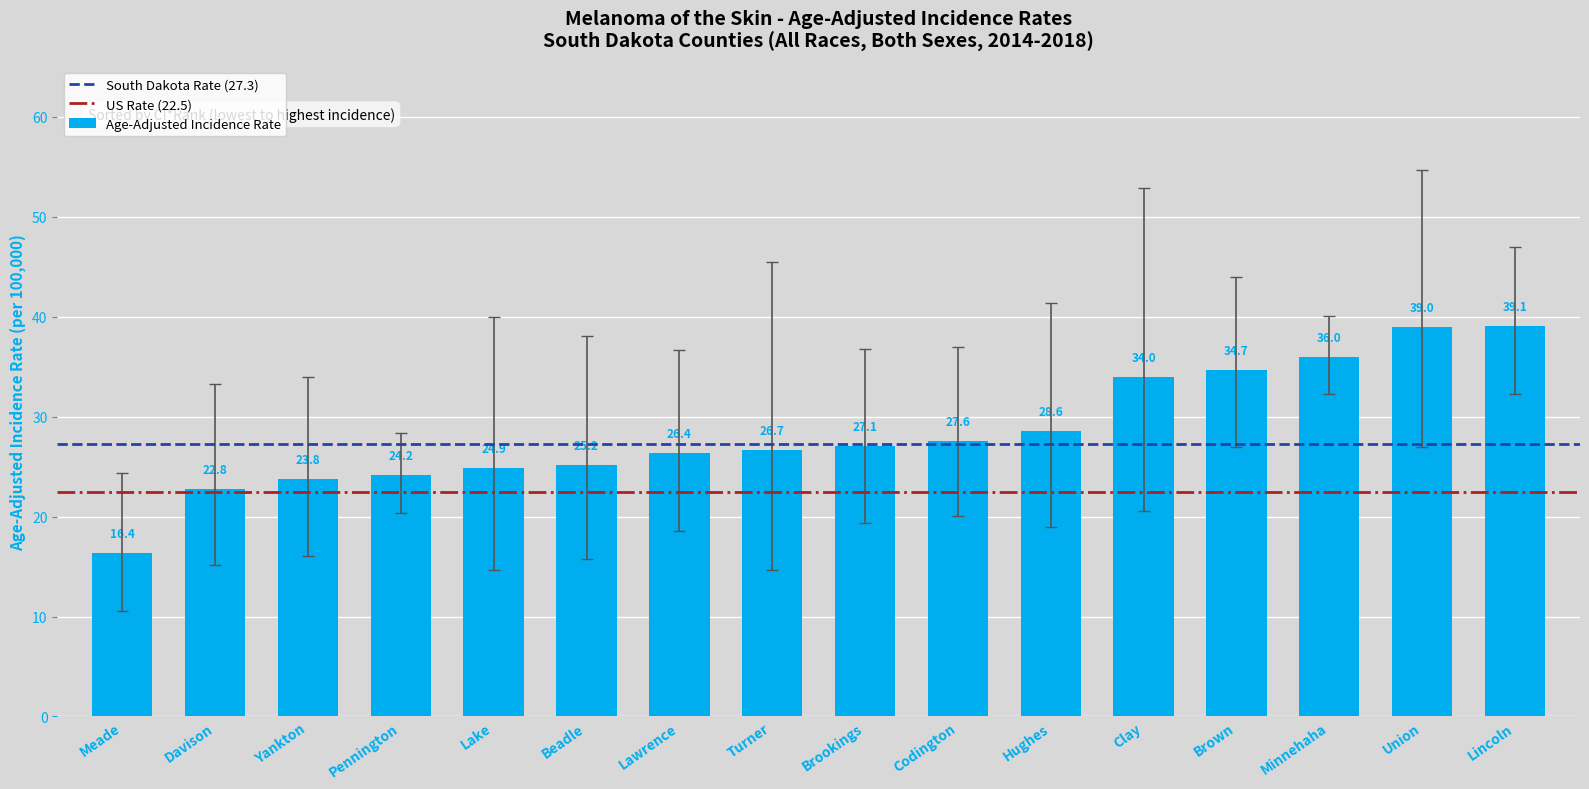

Where does the data first go above 27?

Brookings